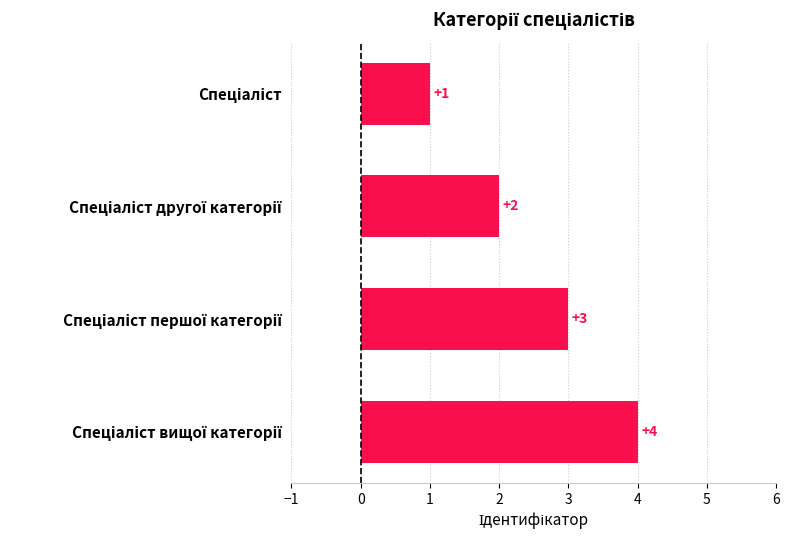

Count the values in the range 2 to 4.

3